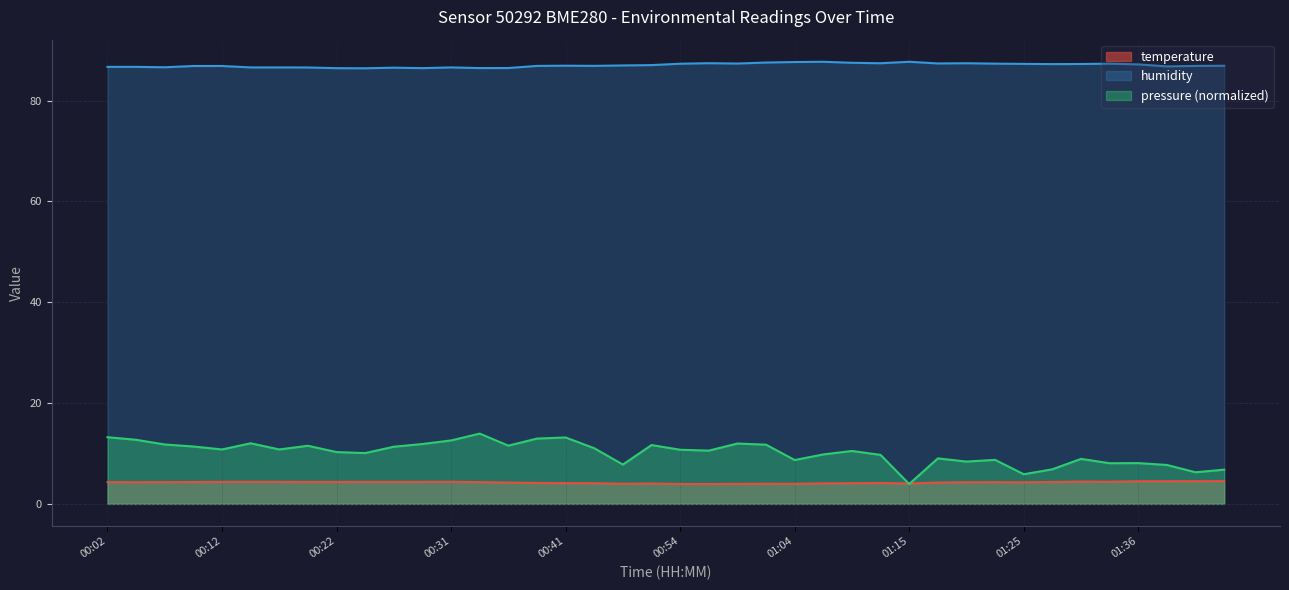

Which series has the largest total across all categories?

humidity